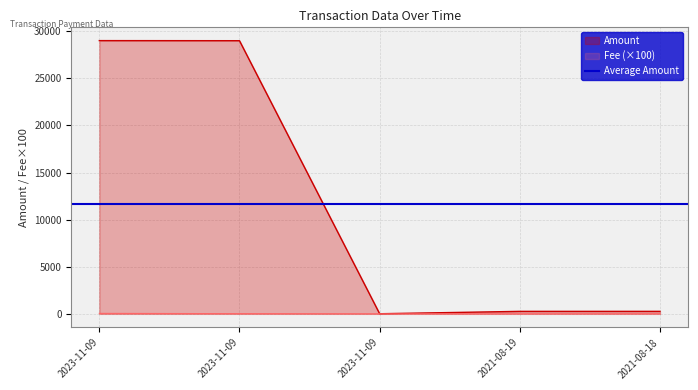

The value of Amount at 2023-11-09 is 15773.8. True or false?

False